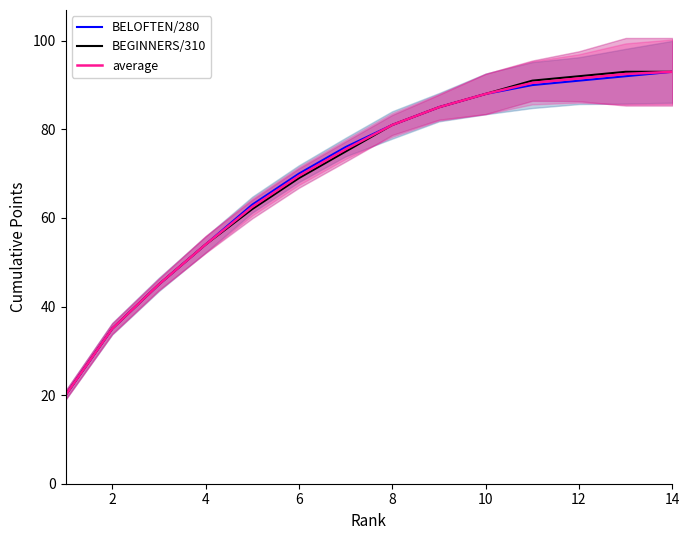

Is this an area chart (filled region under the line)?

No